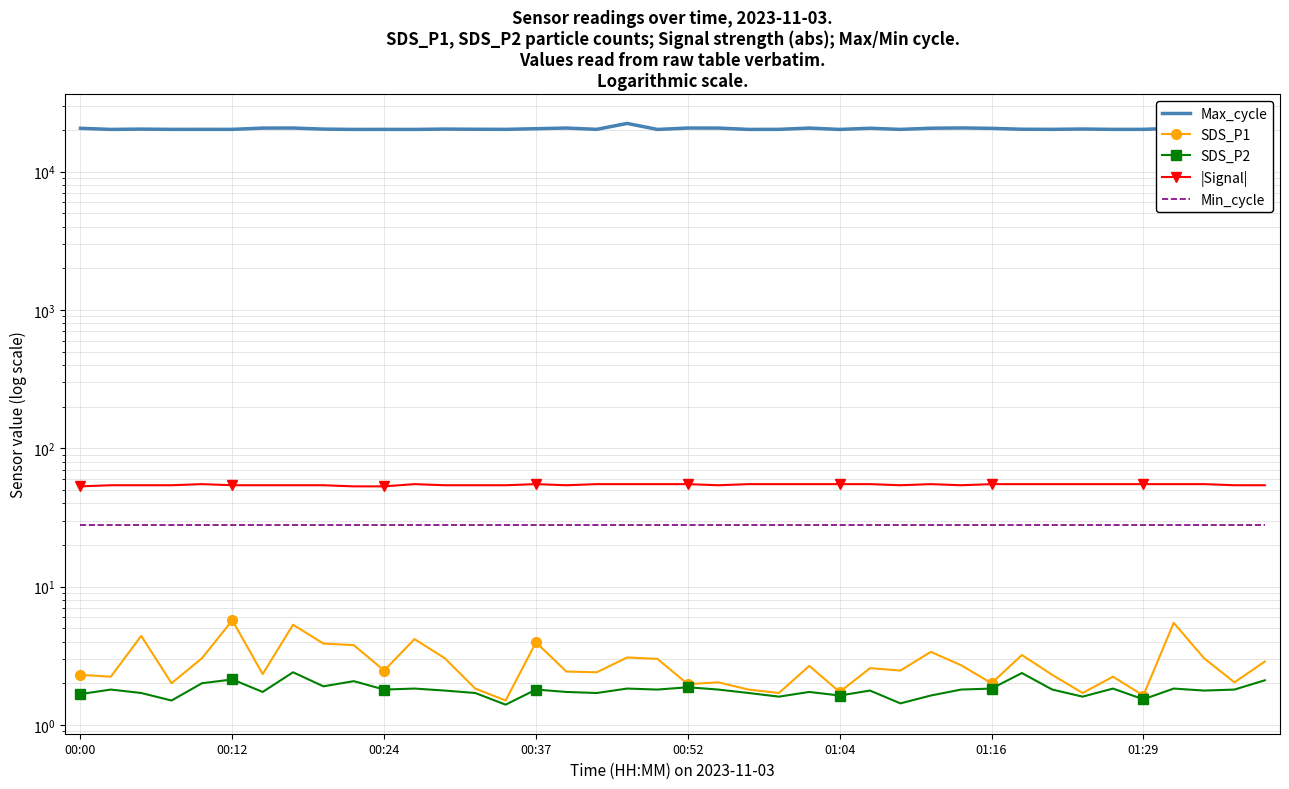

What is the value of the SDS_P1 point at the 26th from the left?

1.7